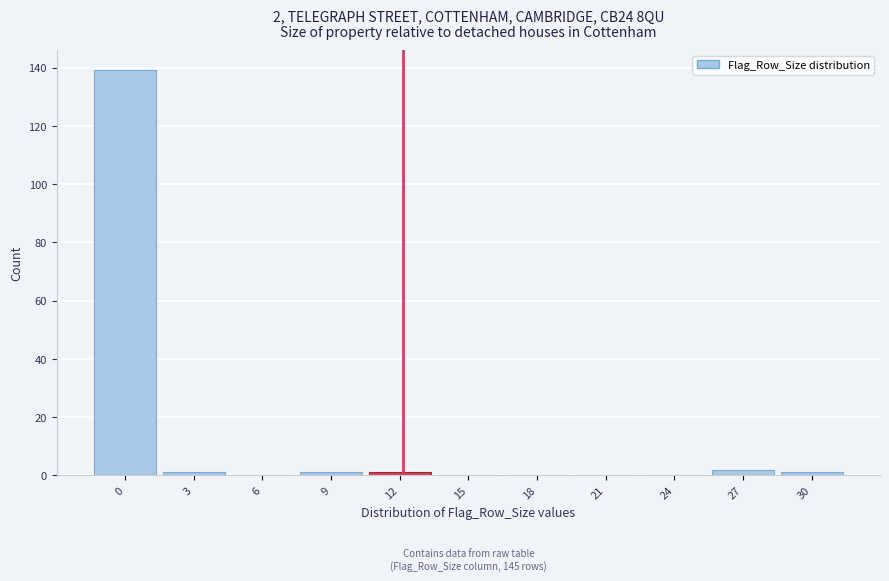

Reading left to right, extract all data points from this chart.

0=139	3=1	6=0	9=1	12=1	15=0	18=0	21=0	24=0	27=2	30=1